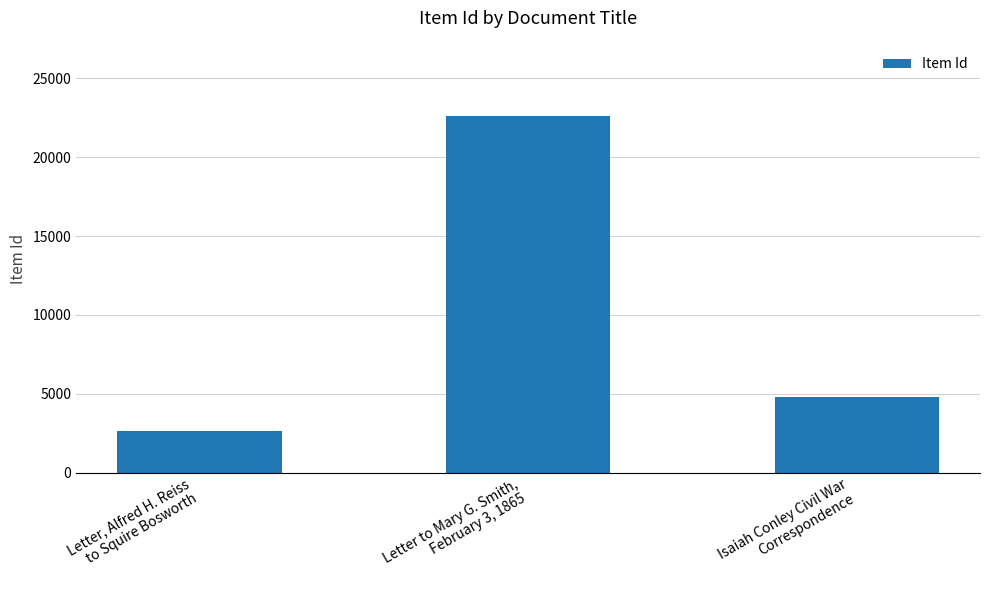

Reading left to right, extract all data points from this chart.

Letter, Alfred H. Reiss
to Squire Bosworth=2628	Letter to Mary G. Smith,
February 3, 1865=22604	Isaiah Conley Civil War
Correspondence=4789